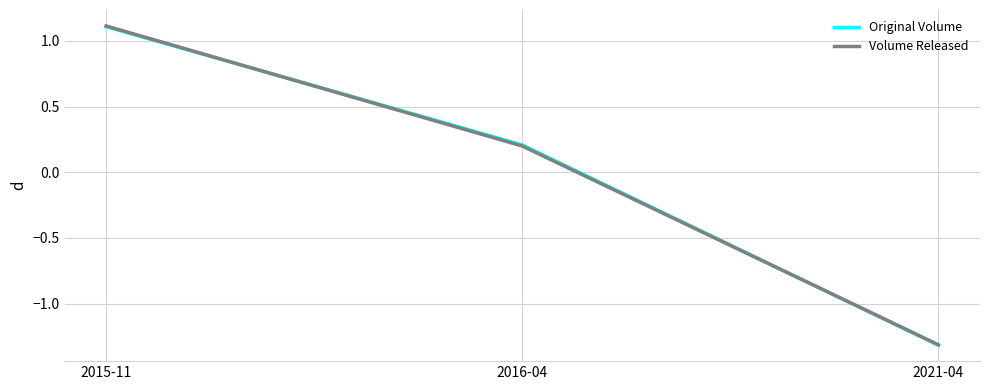

What is the difference between the maximum and minimum values in the Original Volume series?

2.4